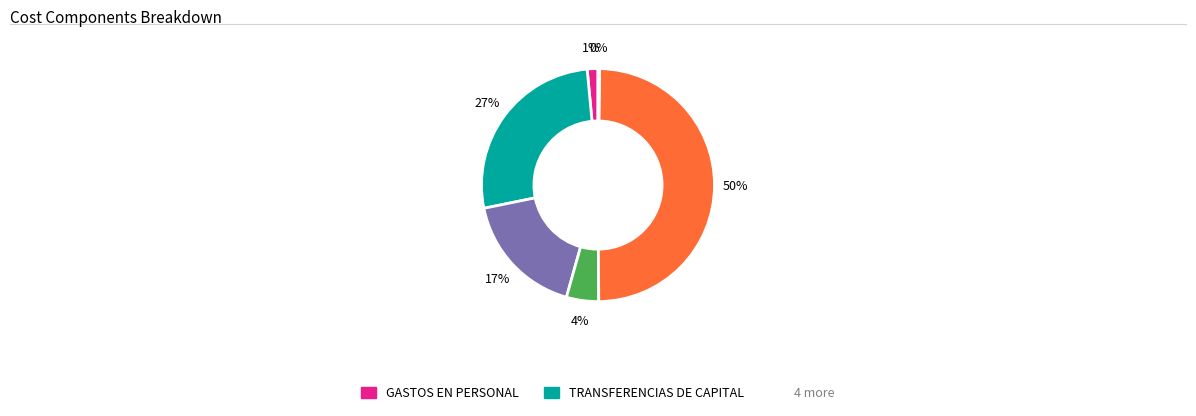

To the nearest percent, what is the average slice percentage?

17%